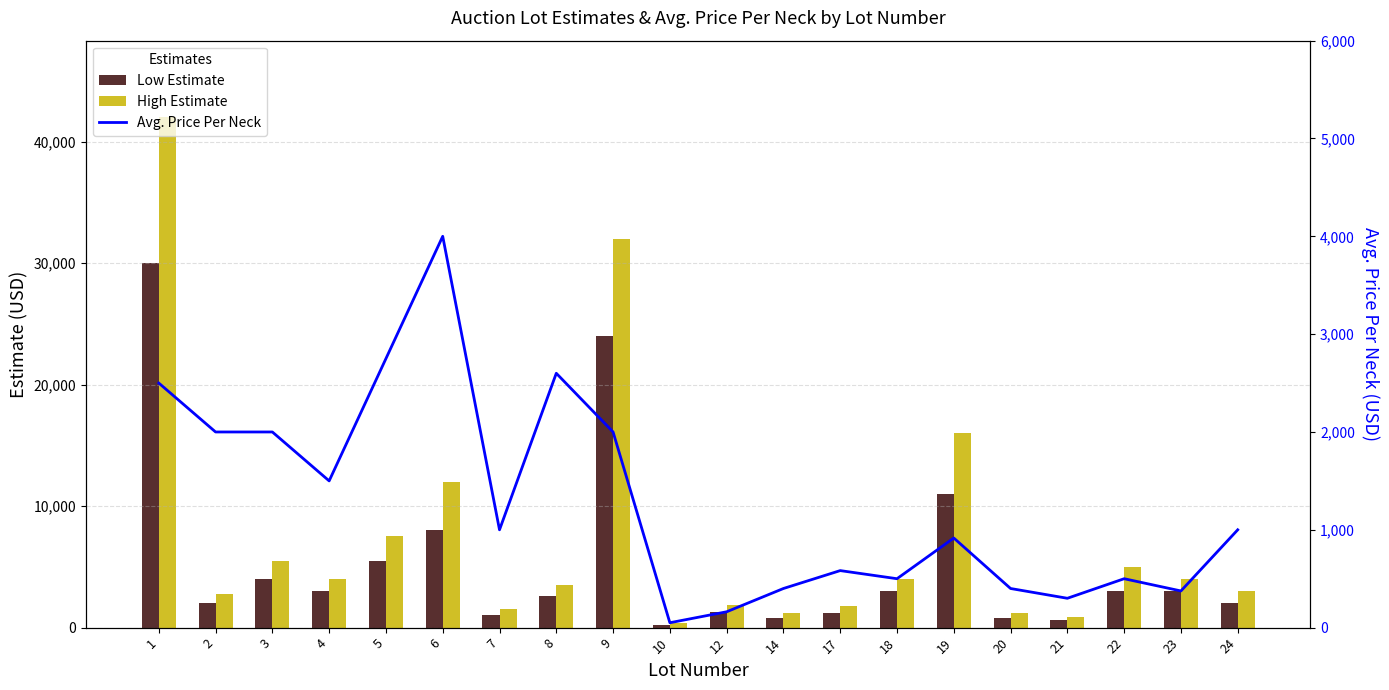

What is the difference between the Avg. Price Per Neck values at 1 and 8?

100